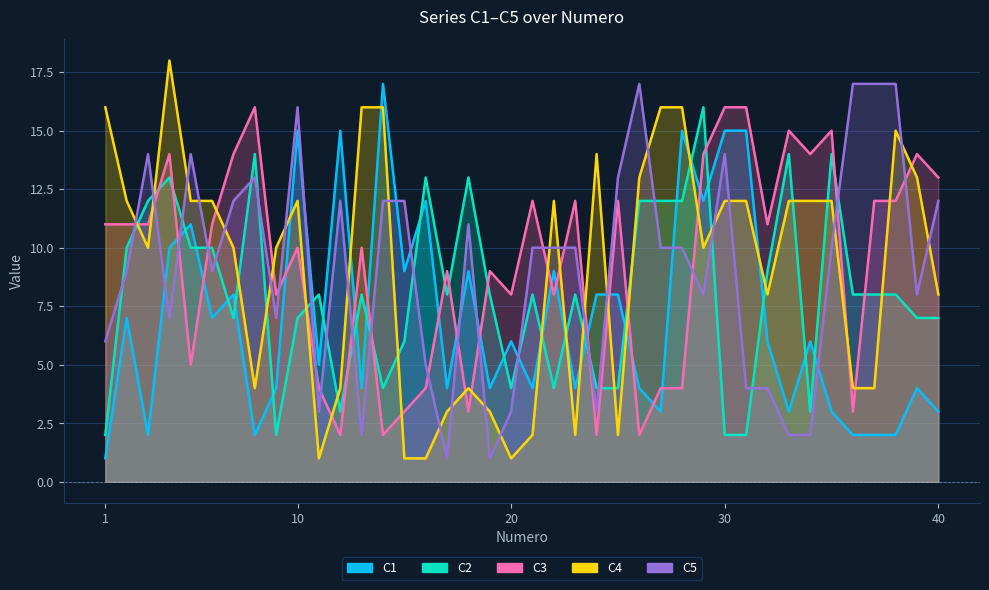

What is the sum of all C4 values?

365